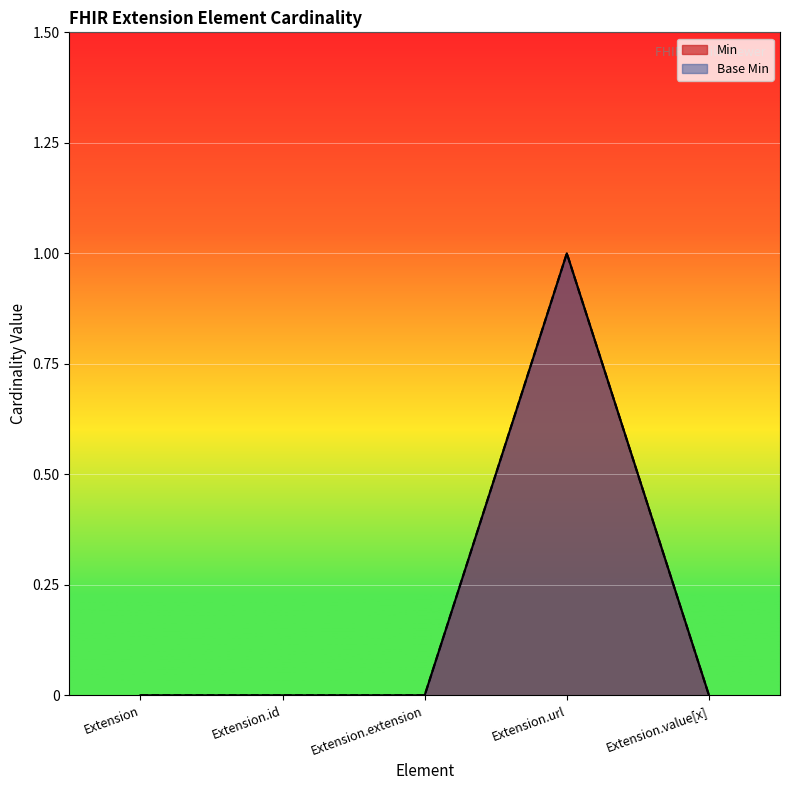

True or false: Base Min and Min cross at least once.

False